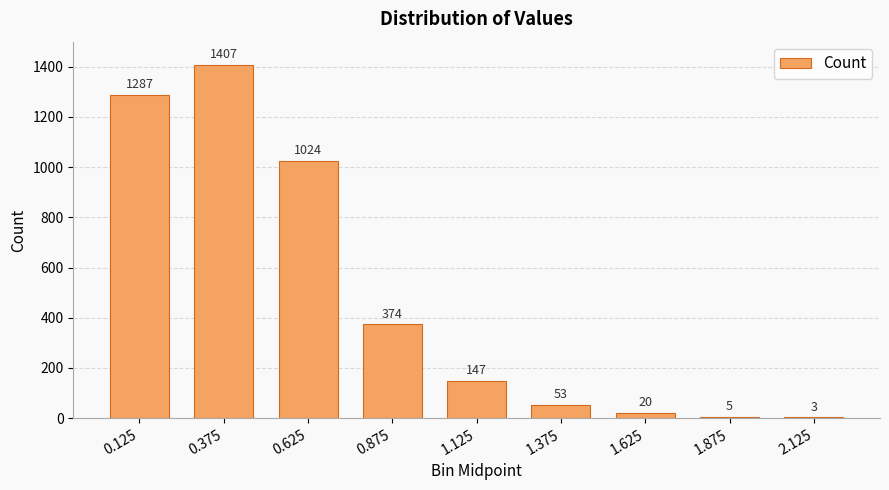

Is it true that the value at 0.125 is 1764?

False